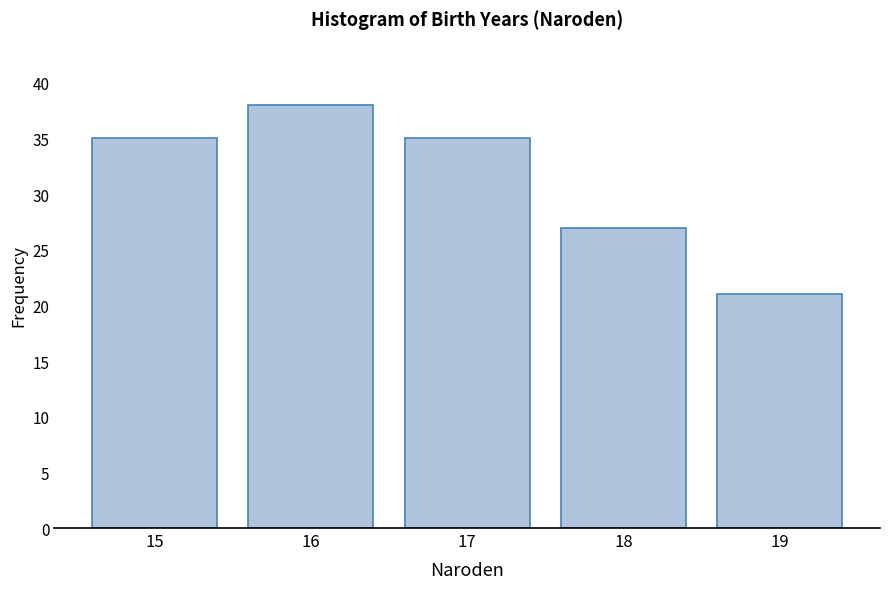

Reading left to right, list all the values displayed in this chart.

35	38	35	27	21